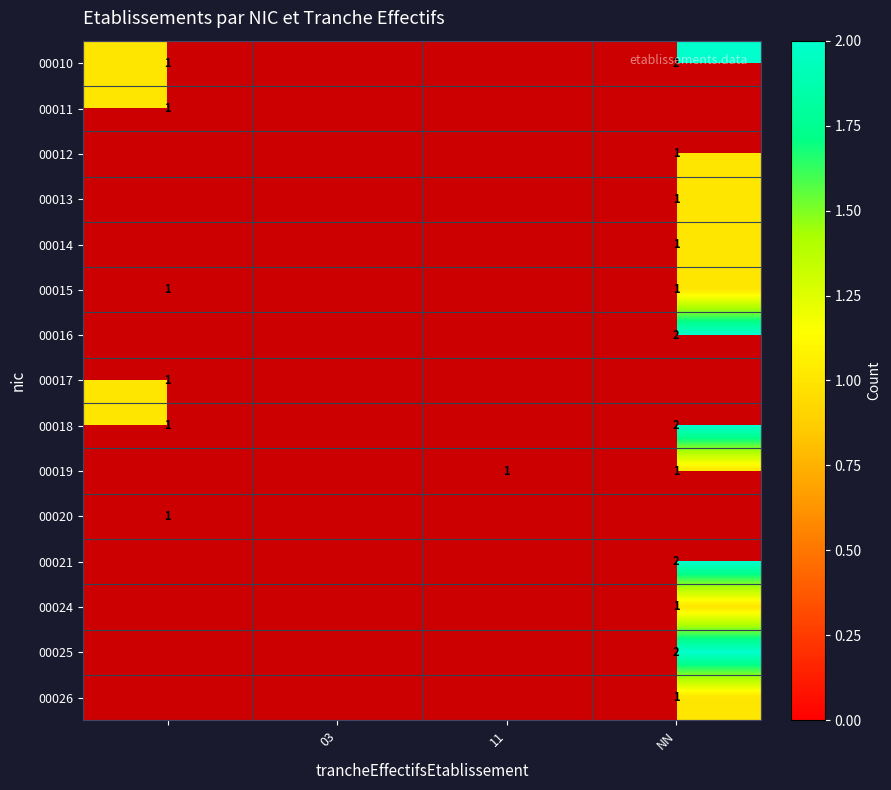

True or false: 11 has a value of 0 at 6.

False